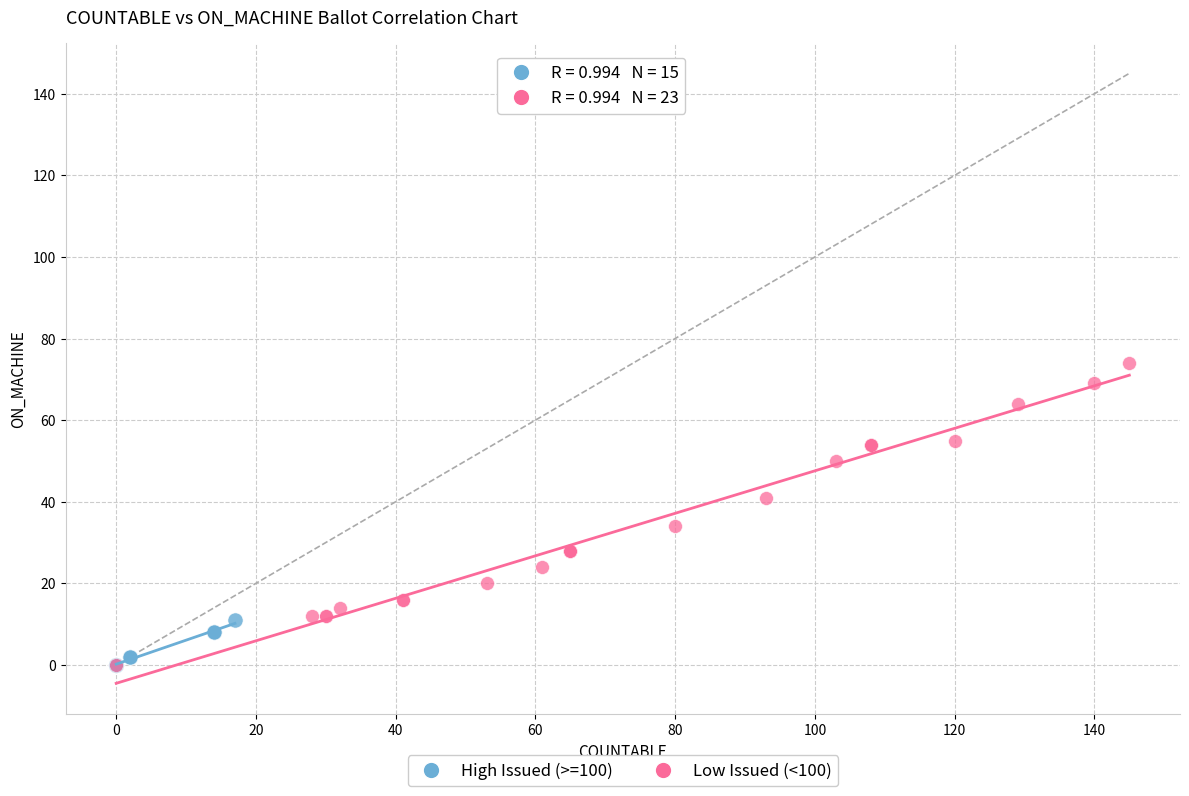

Which series has the largest Y range (max minus min)?

Low Issued (<100)